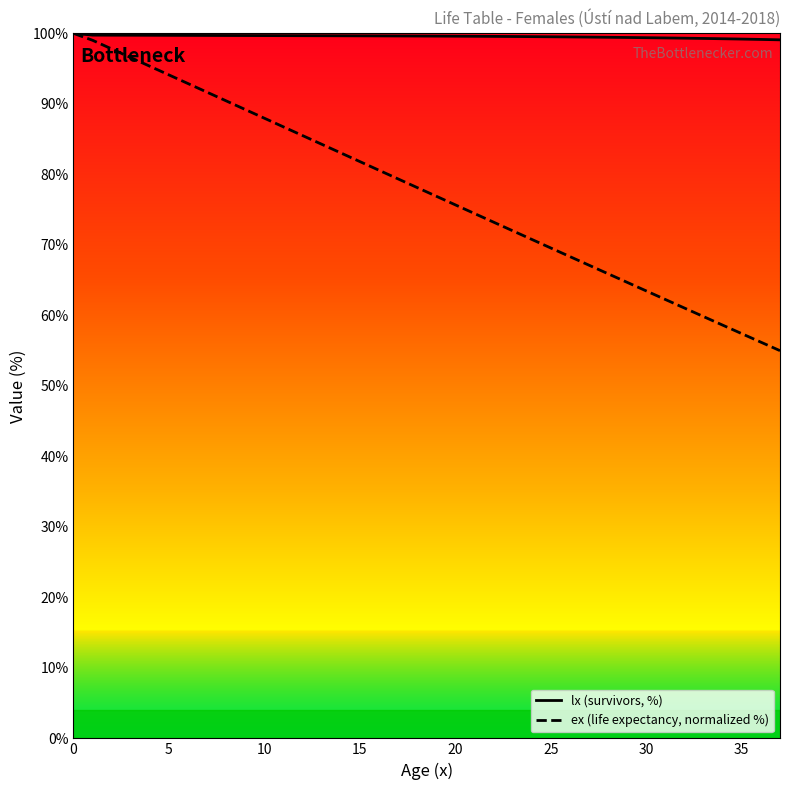

What is the smallest value displayed?

55.0